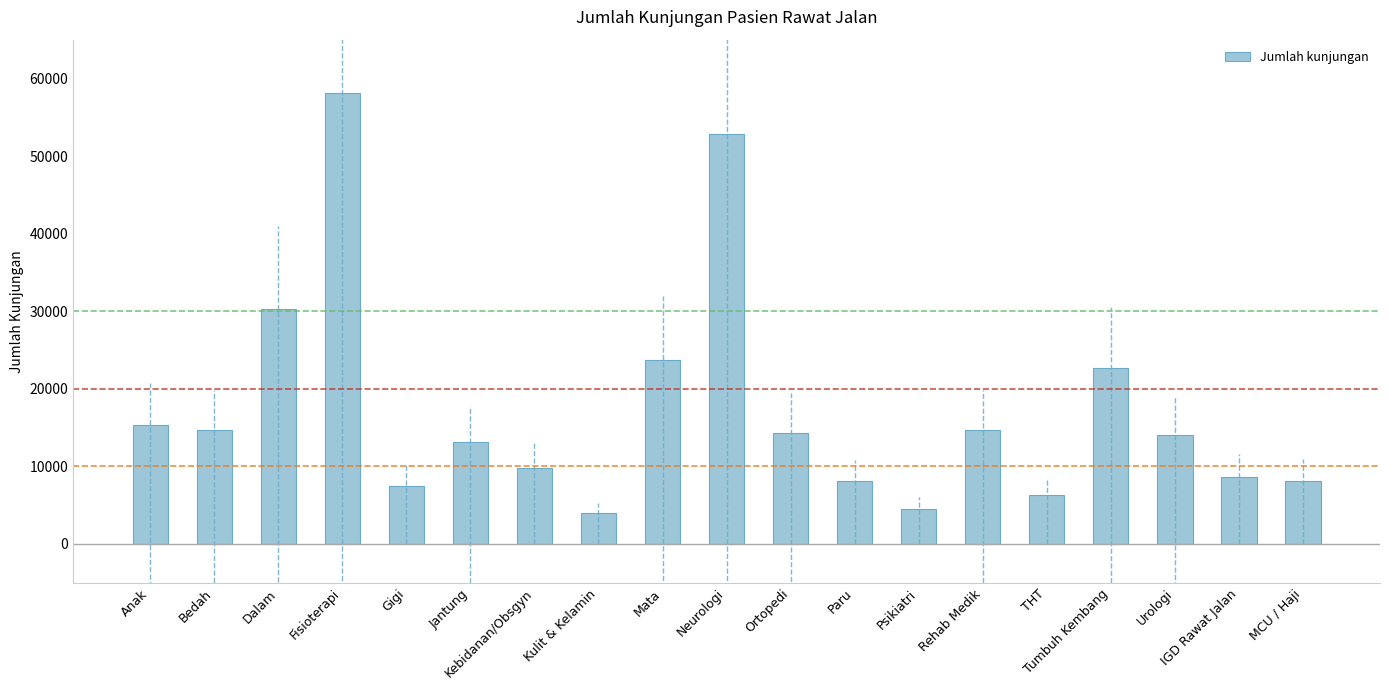

What is the maximum value shown in the chart?

58163